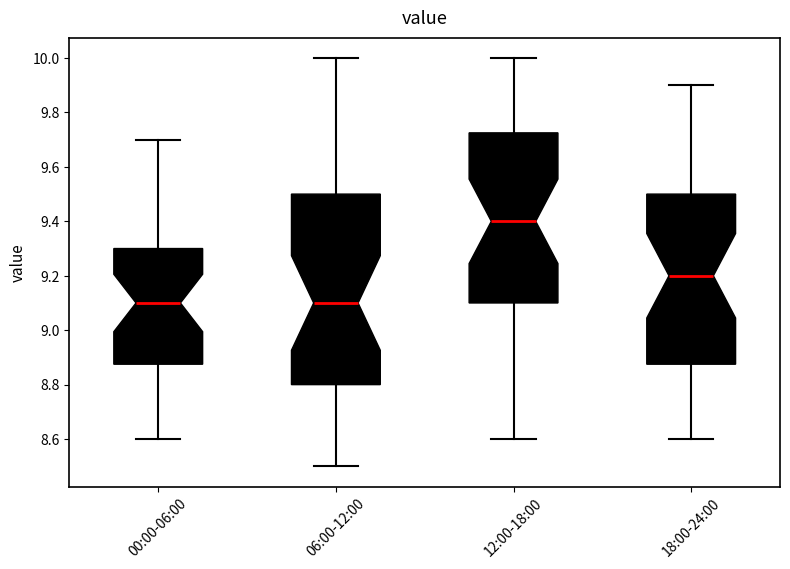

Reading left to right, transcribe this box plot: for each box, give where its median line is, the range the box spans, and where its two whiskers end, as read against the y-axis. The values are not printed on the chart, so give them approximately, as read against the axis.

00:00-06:00: median 9.10, box 8.88 to 9.30, whiskers 8.60 to 9.70
06:00-12:00: median 9.10, box 8.80 to 9.50, whiskers 8.50 to 10.00
12:00-18:00: median 9.40, box 9.10 to 9.72, whiskers 8.60 to 10.00
18:00-24:00: median 9.20, box 8.88 to 9.50, whiskers 8.60 to 9.90